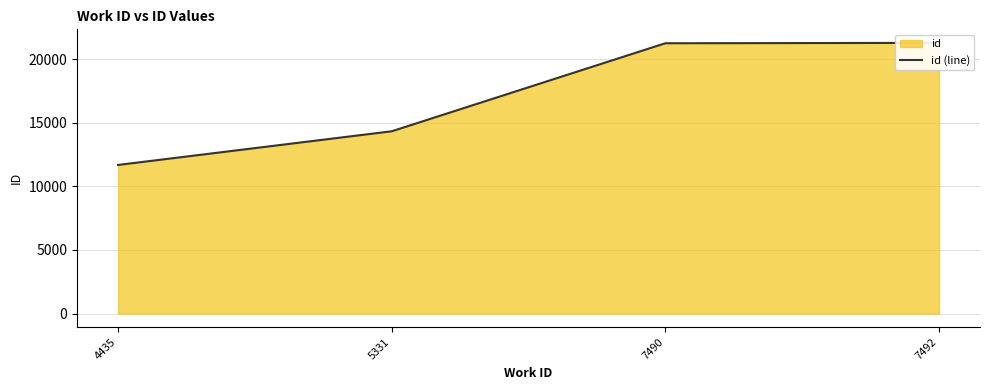

How many lines are shown in the chart?

1